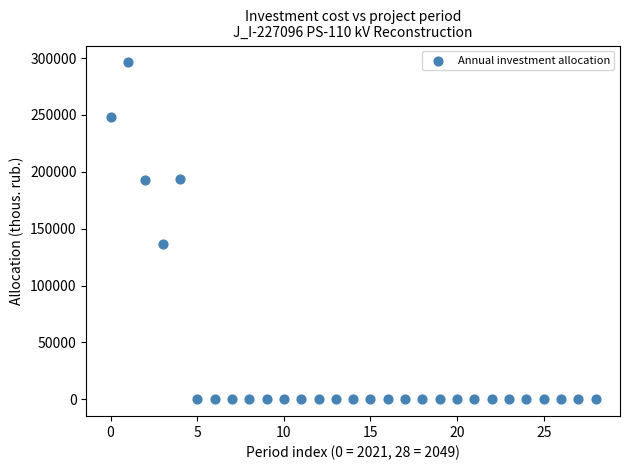

What Y value in the scatter plot is closest to 148079?

136186.8